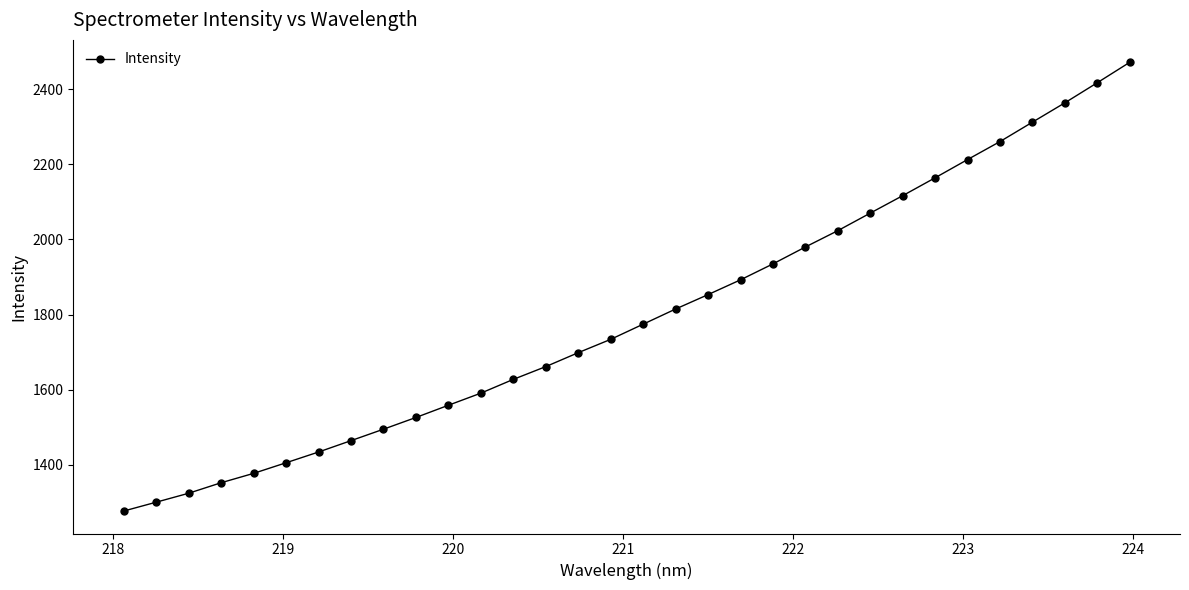

What is the average value?

1796.5